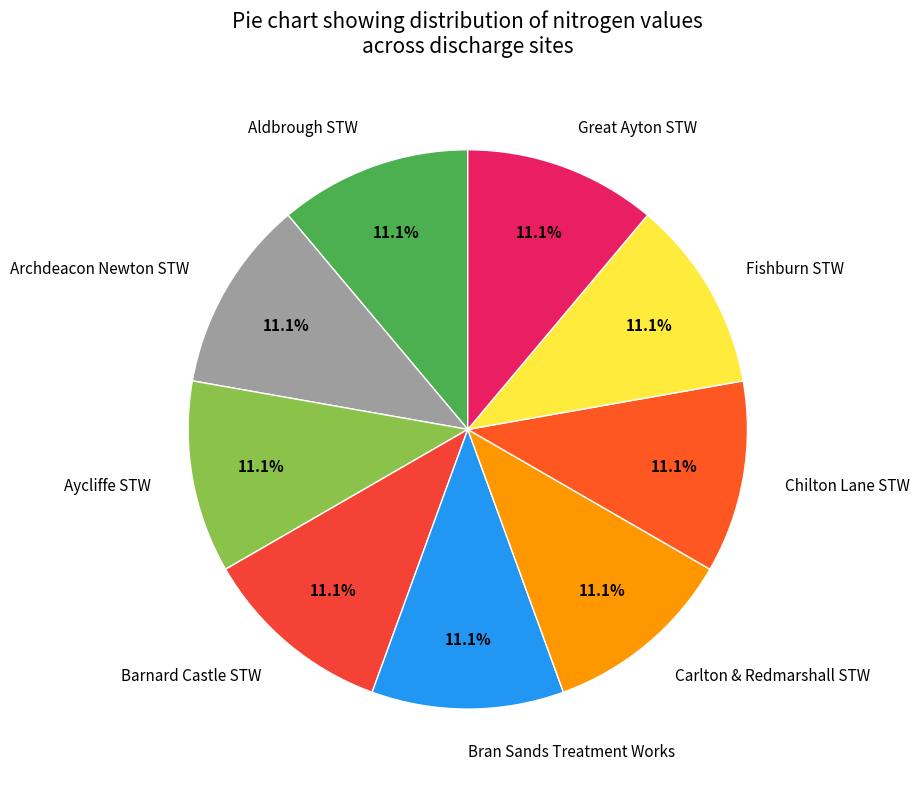

Does Bran Sands Treatment Works account for over 50% of the chart?

No